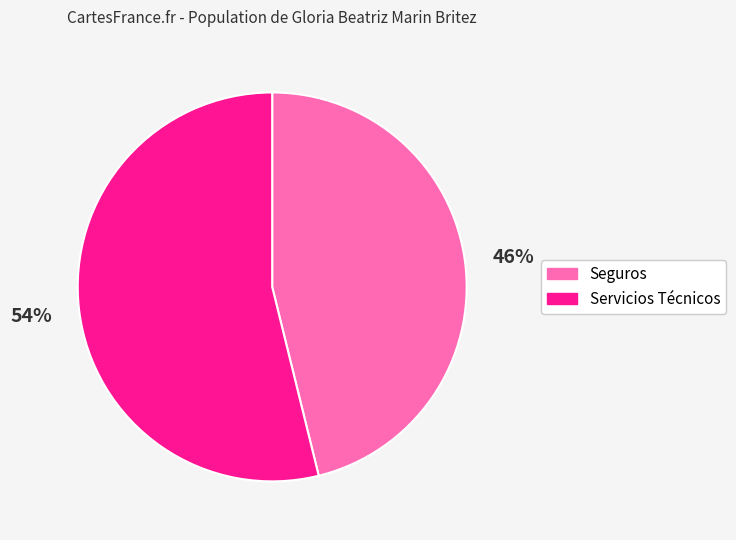

What is the largest slice in the pie chart?

Servicios Técnicos